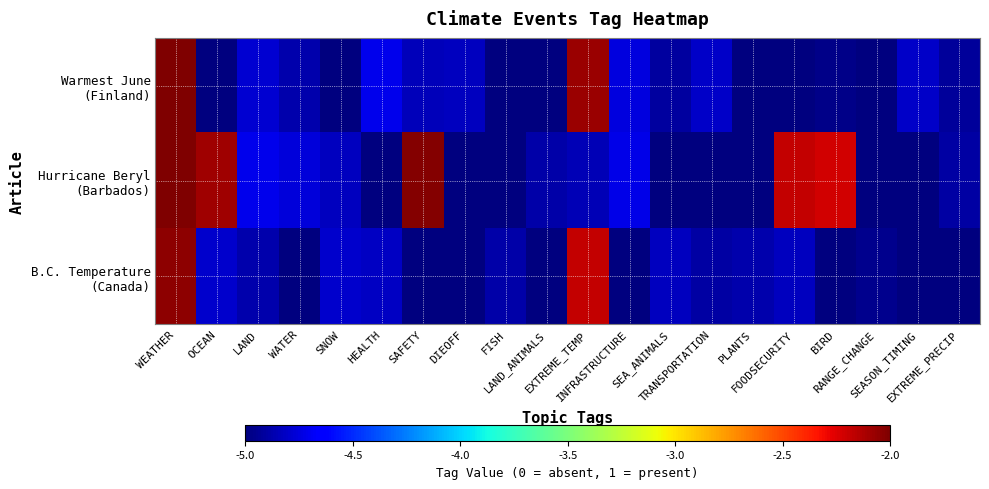

What is the spread (max minus min) of values at EXTREME_PRECIP?

0.1